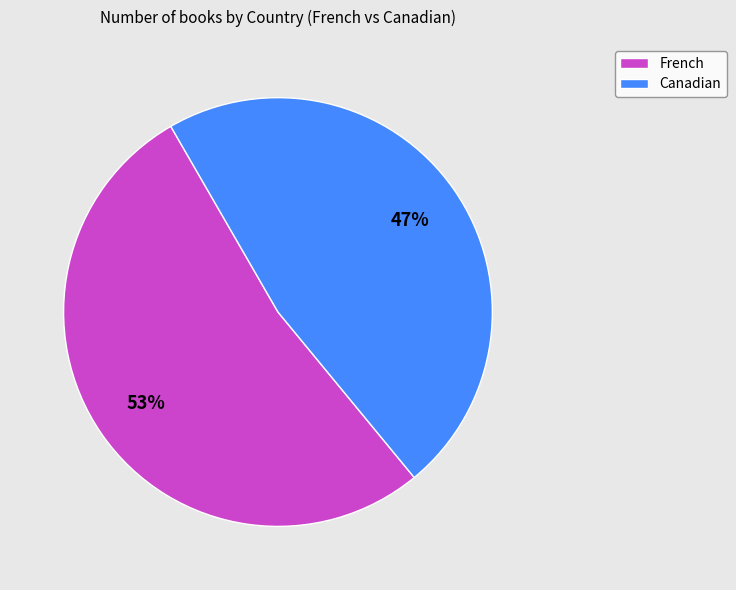

Is there a majority slice in this chart?

Yes